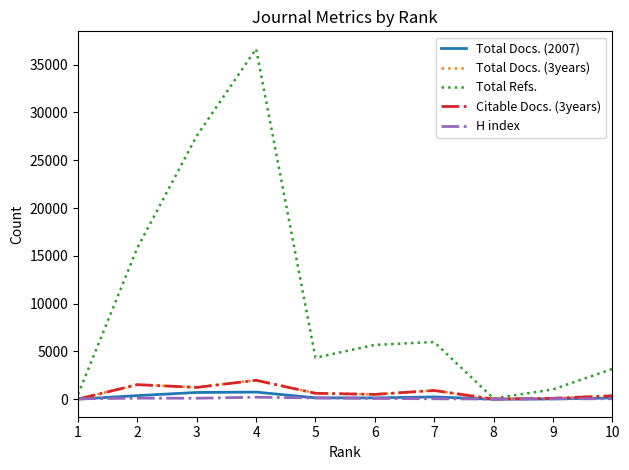

The value of Total Refs. at 7 is 5989. True or false?

True